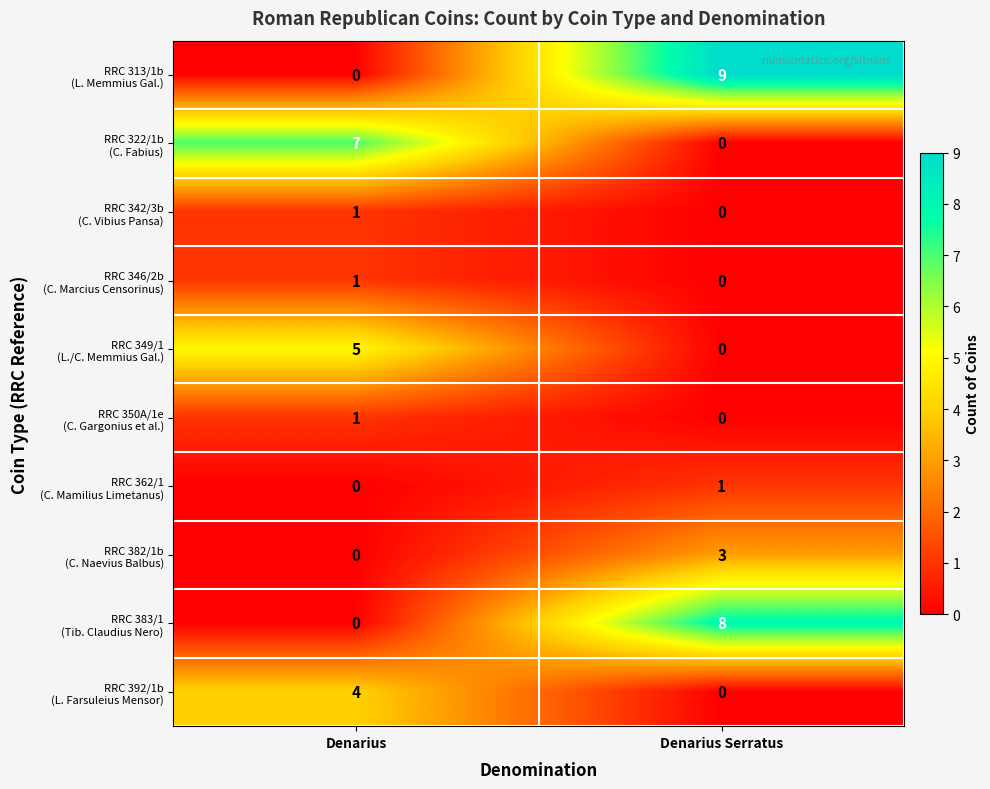

Which category has the highest value across all series?

Denarius Serratus